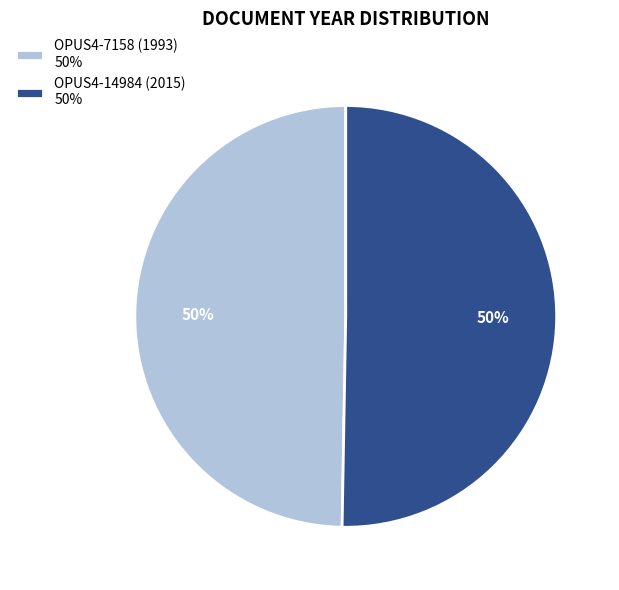

Is it true that OPUS4-14984 (2015) is 39% of the pie?

False